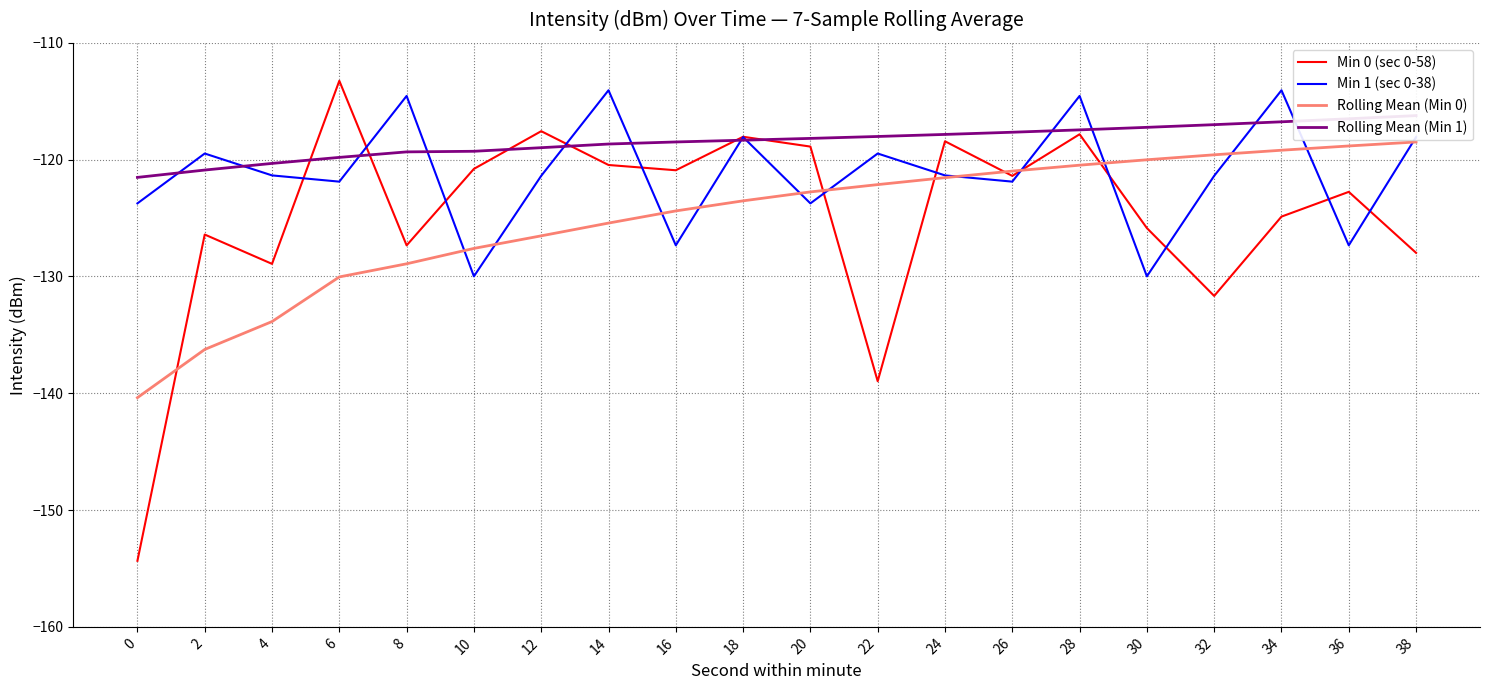

Which has a higher value, 36 or 28?

28